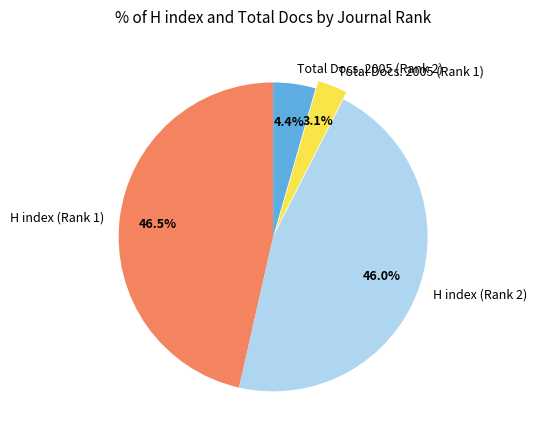

Does Total Docs. 2005 (Rank 2) represent more than half of the total?

No